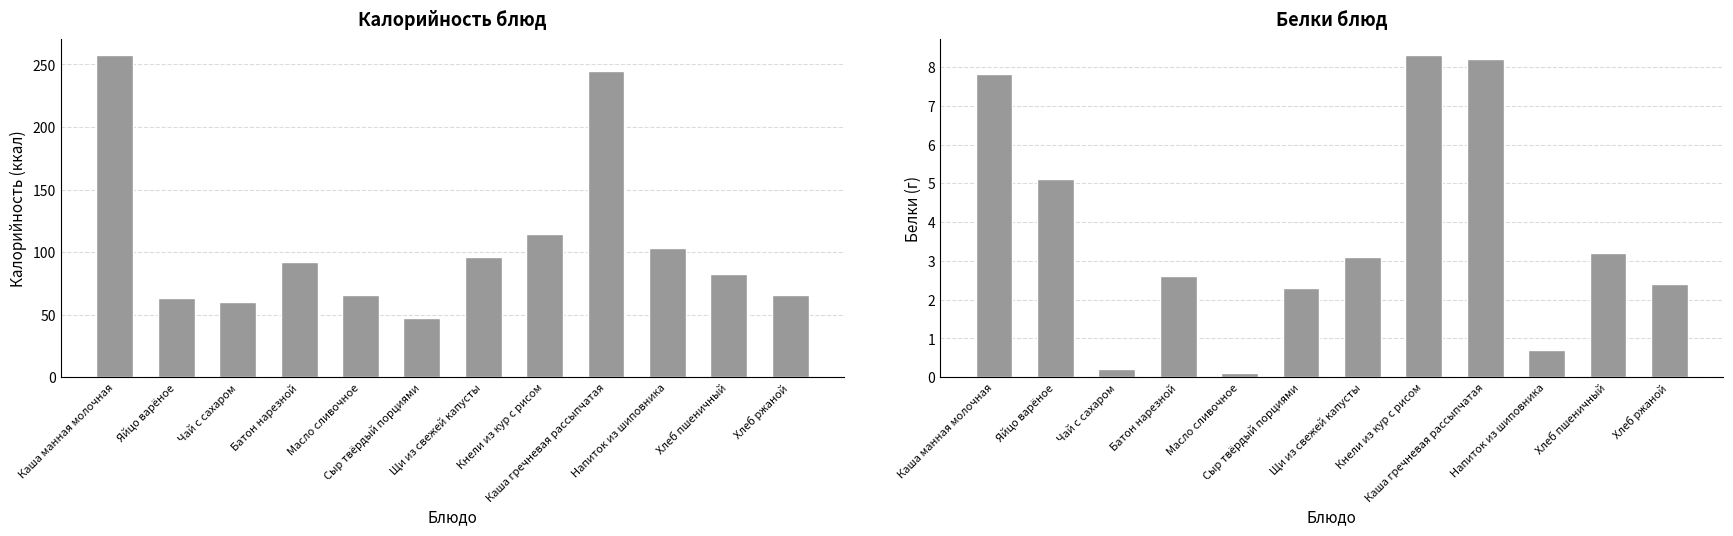

True or false: Белки has a value of 3.1 at Кнели из кур с рисом.

False